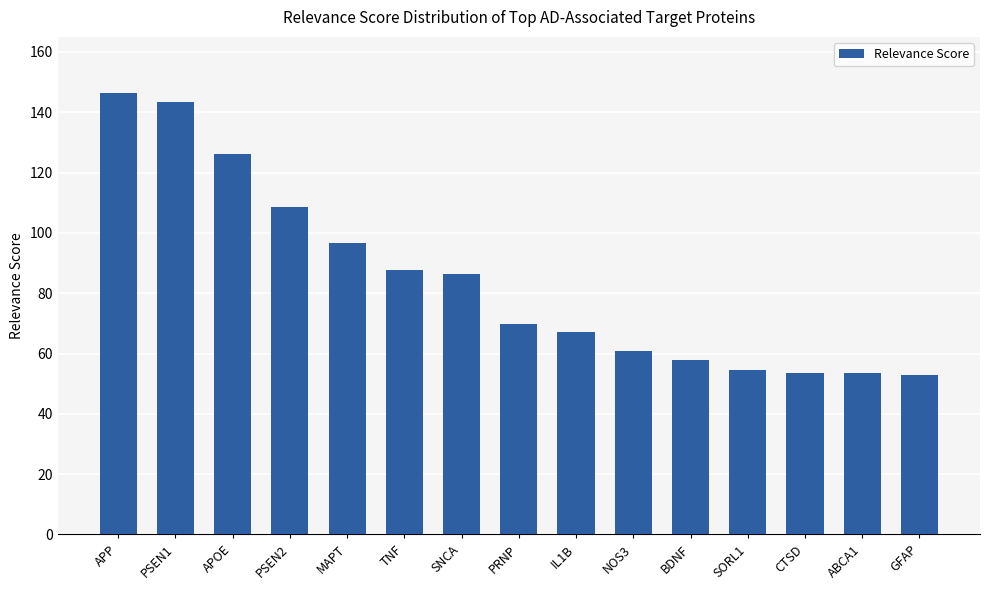

At which label is the value closest to 99?

MAPT